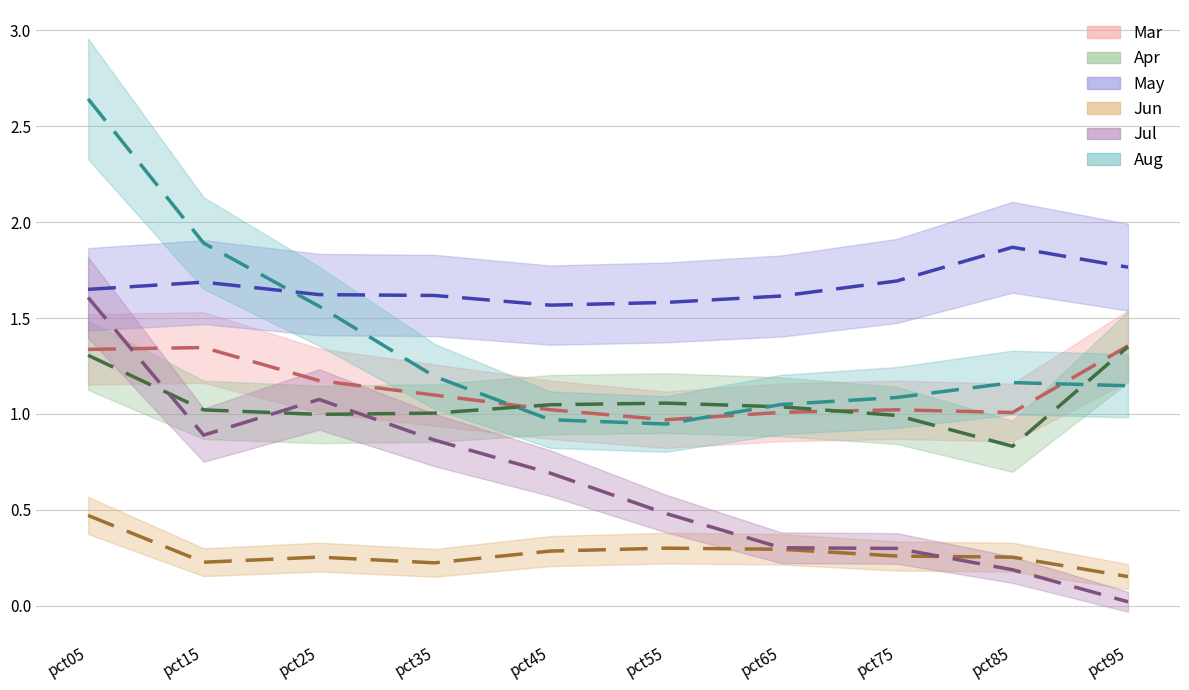

How many interior local peaks does the Aug series have?

1